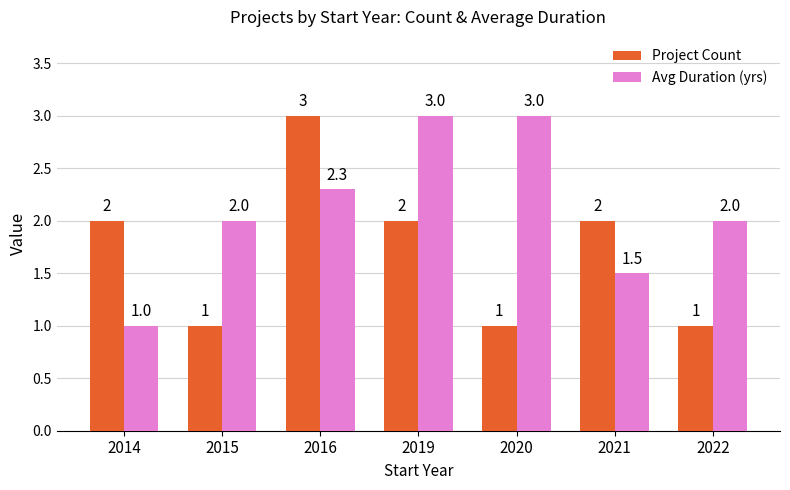

The value of Project Count at 2021 is 2.0. True or false?

True